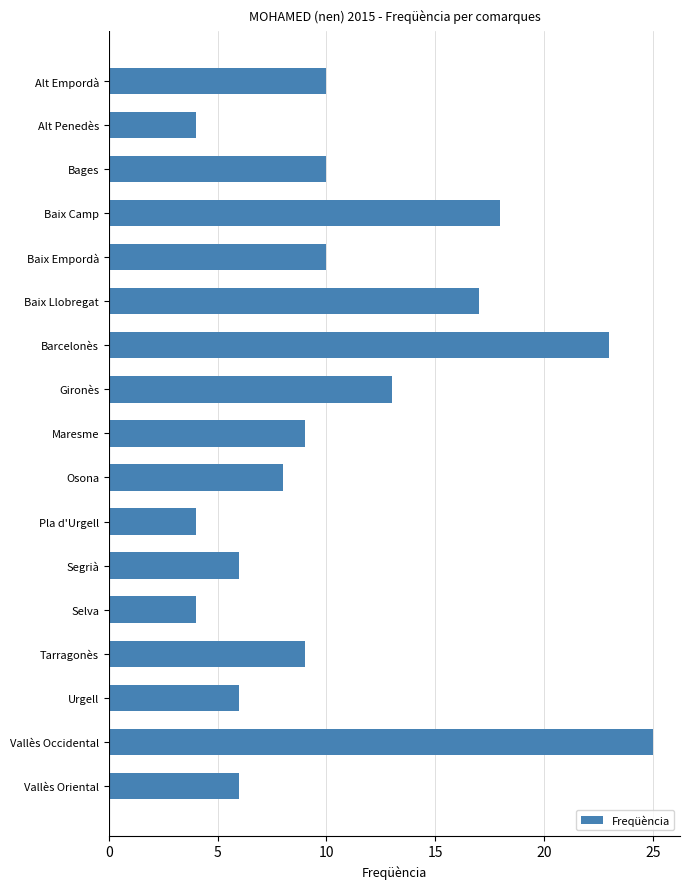

How many bars are there in total?

17